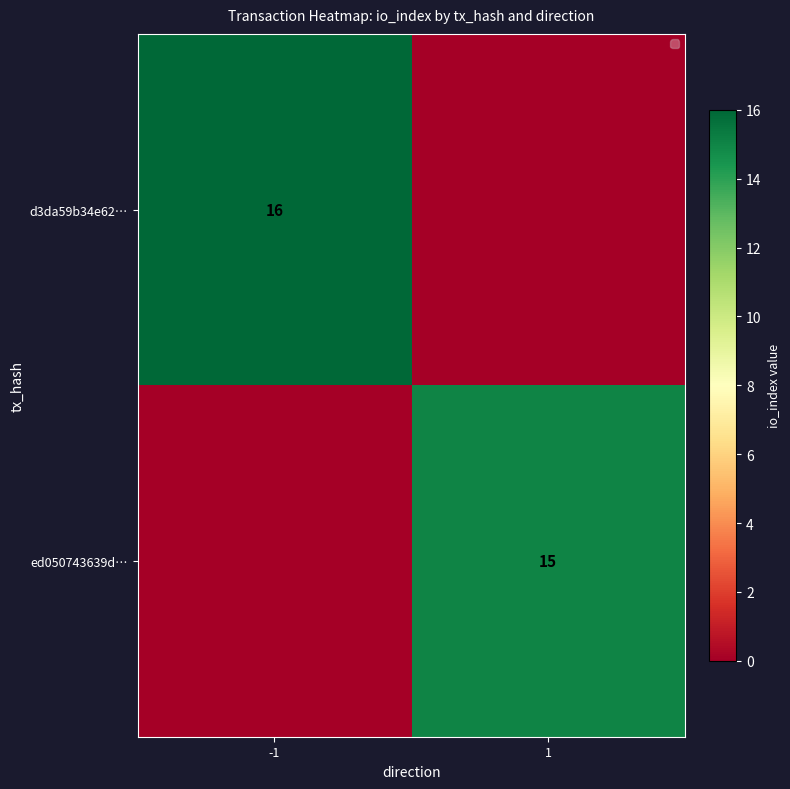

Between 1 and -1, which is larger?

-1